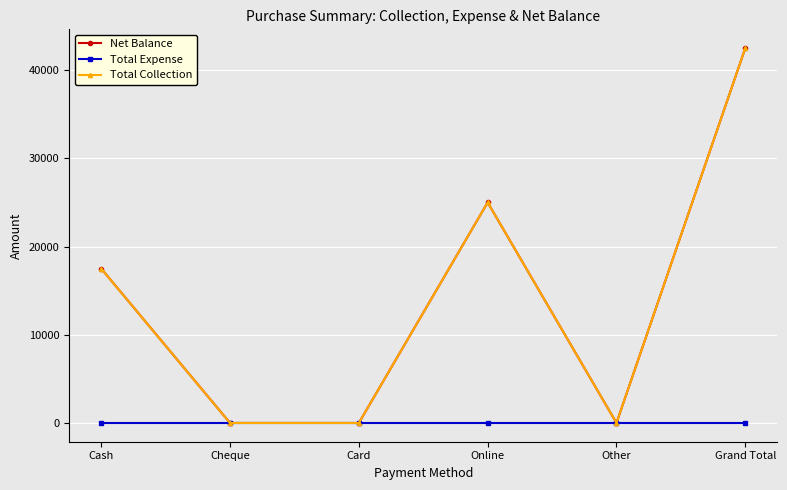

True or false: Net Balance has a value of 29970 at Cash.

False